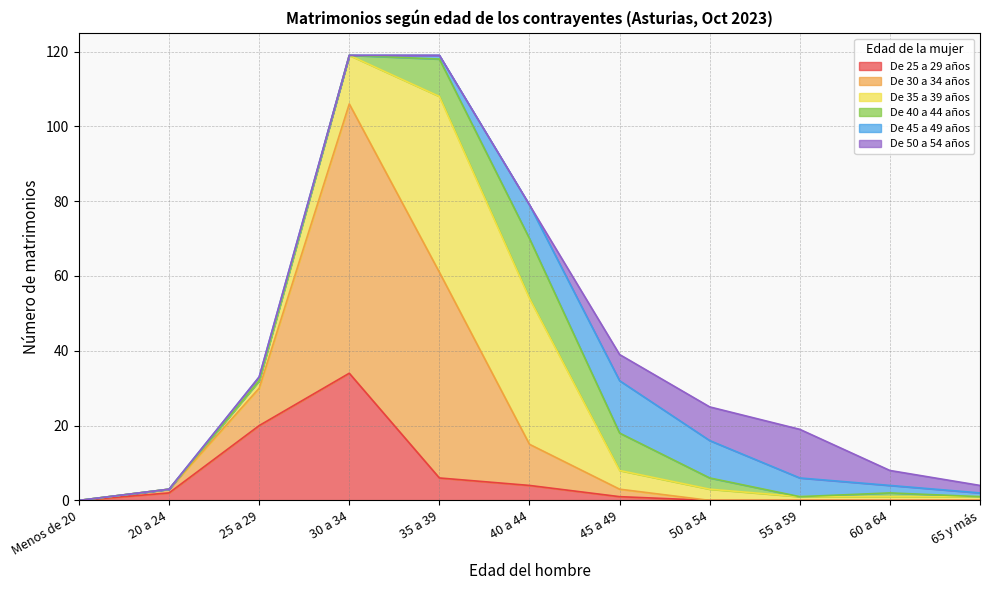

Reading left to right, extract all data points from this chart.

De 25 a 29 años: 0	2	20	34	6	4	1	0	0	0	0
De 30 a 34 años: 0	1	10	72	55	11	2	0	0	0	0
De 35 a 39 años: 0	0	2	13	47	39	5	3	1	1	1
De 40 a 44 años: 0	0	0	0	10	16	10	3	0	1	0
De 45 a 49 años: 0	0	1	0	1	9	14	10	5	2	1
De 50 a 54 años: 0	0	0	0	0	0	7	9	13	4	2